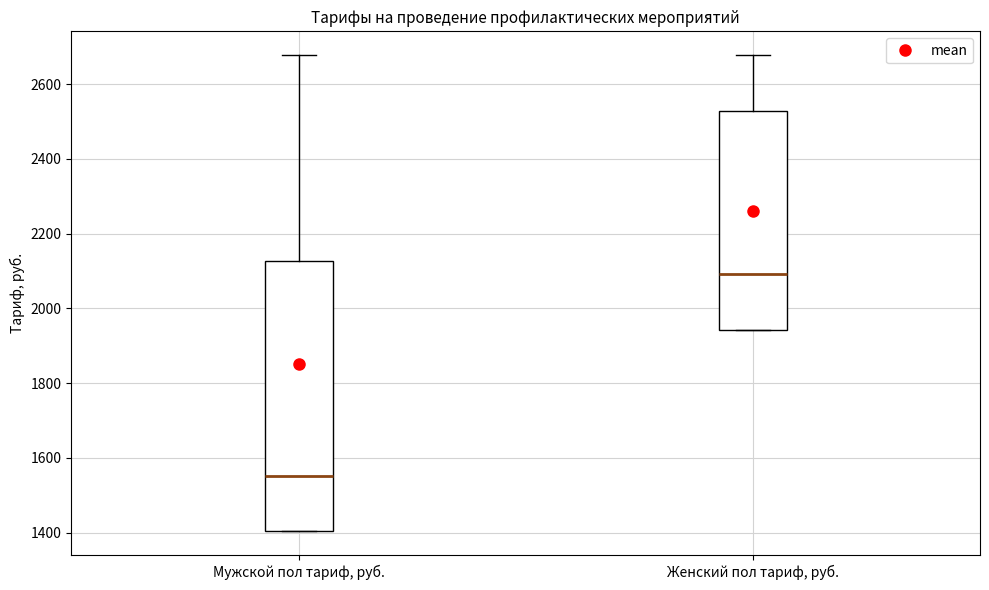

Where does the median line of the box for Мужской пол тариф, руб. sit on the y-axis? The values are not printed on the chart, so give them approximately, as read against the axis.

1560